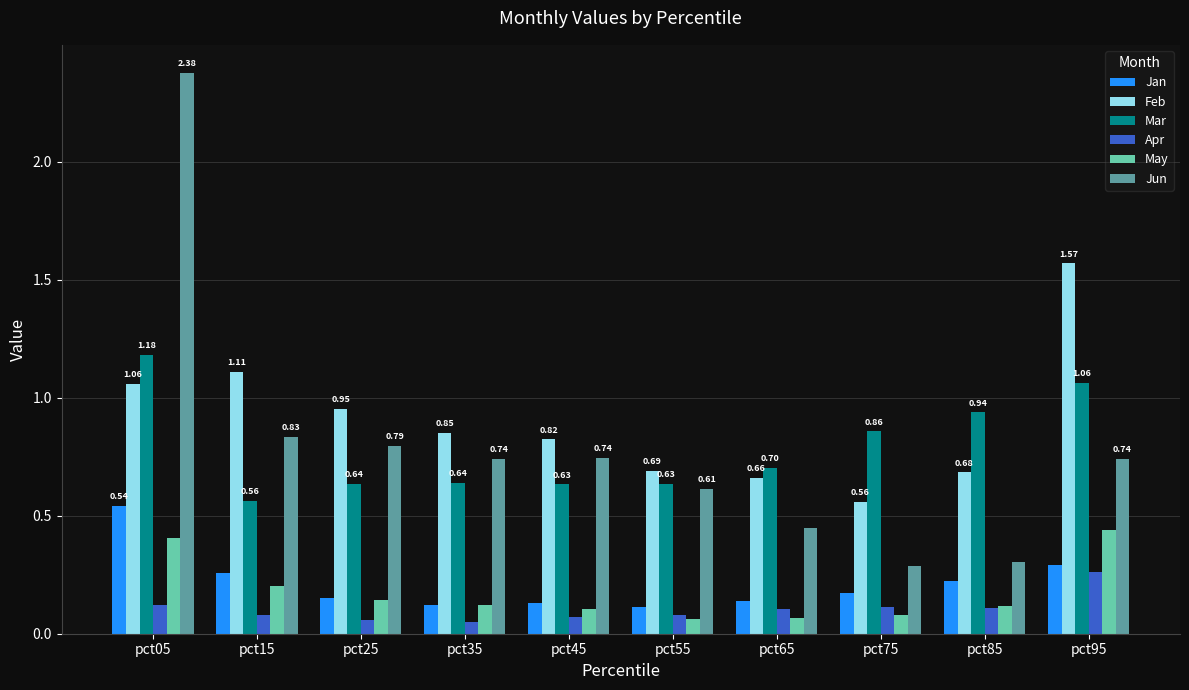

Which series has the largest range (max minus min)?

Jun